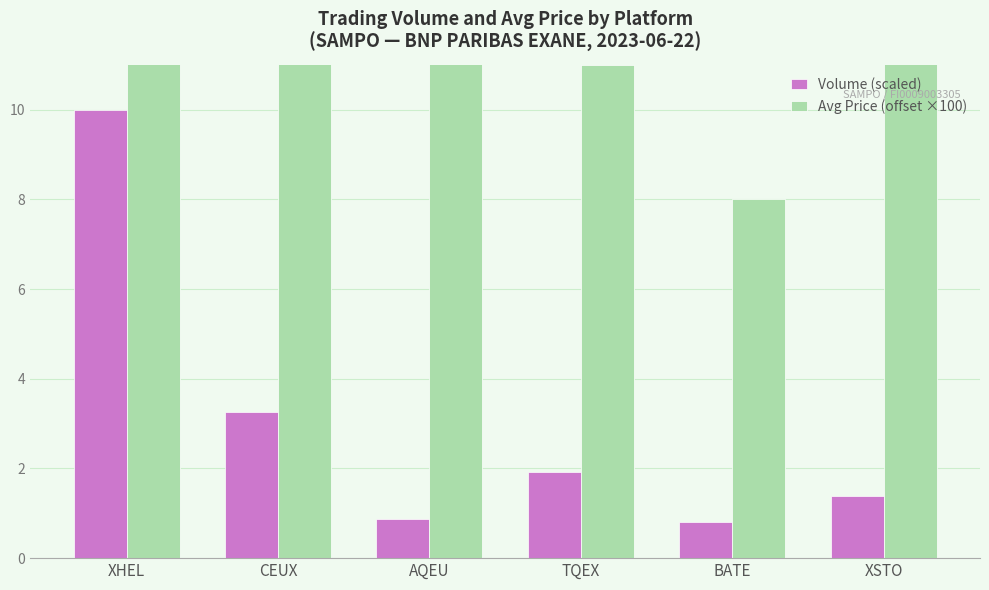

List the labels in order of Volume (scaled) value, largest first.

XHEL, CEUX, TQEX, XSTO, AQEU, BATE